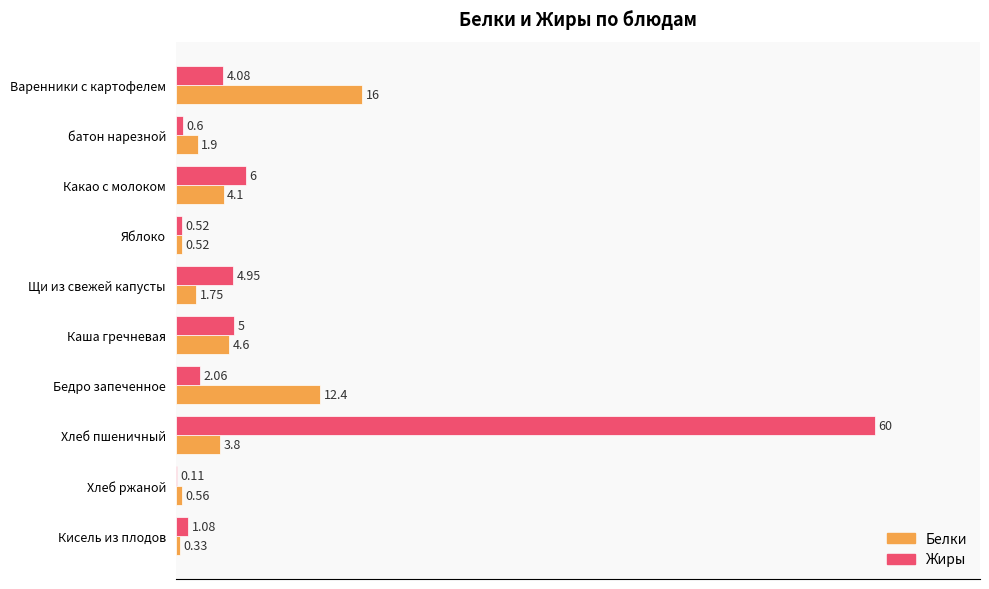

What are all the series names shown in the legend?

Белки, Жиры